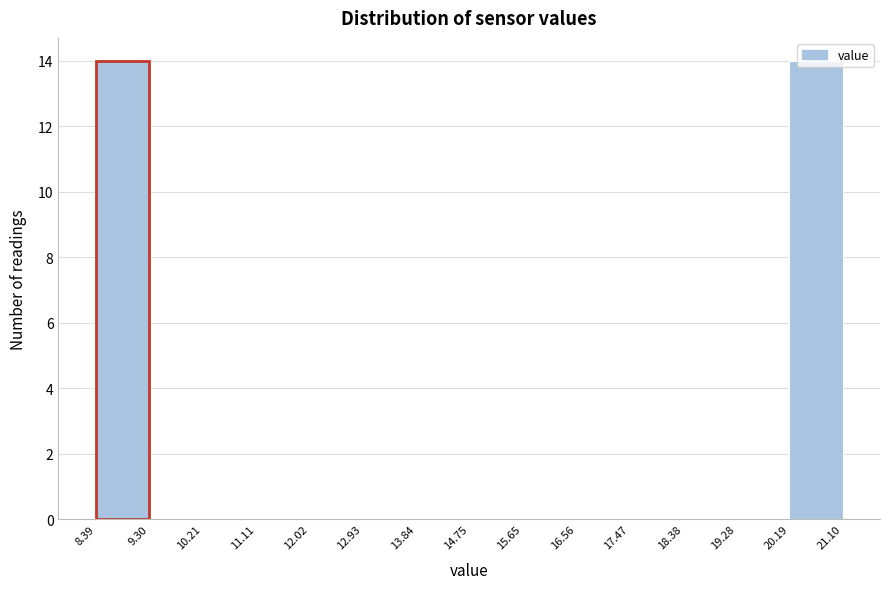

How tall is the bar that spans 20.19 to 21.10 on the x-axis? The values are not printed on the chart, so give them approximately, as read against the axis.

14